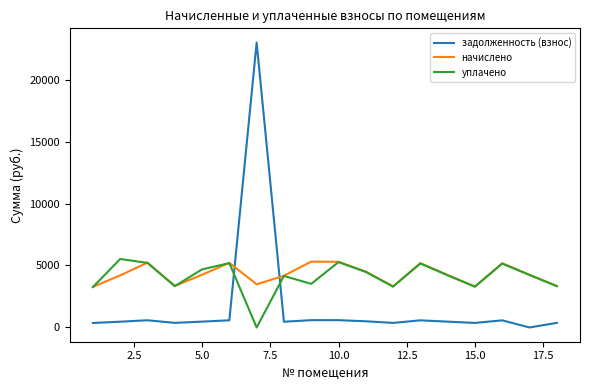

After their last crossing, which series has the higher values: начислено or задолженность (взнос)?

начислено